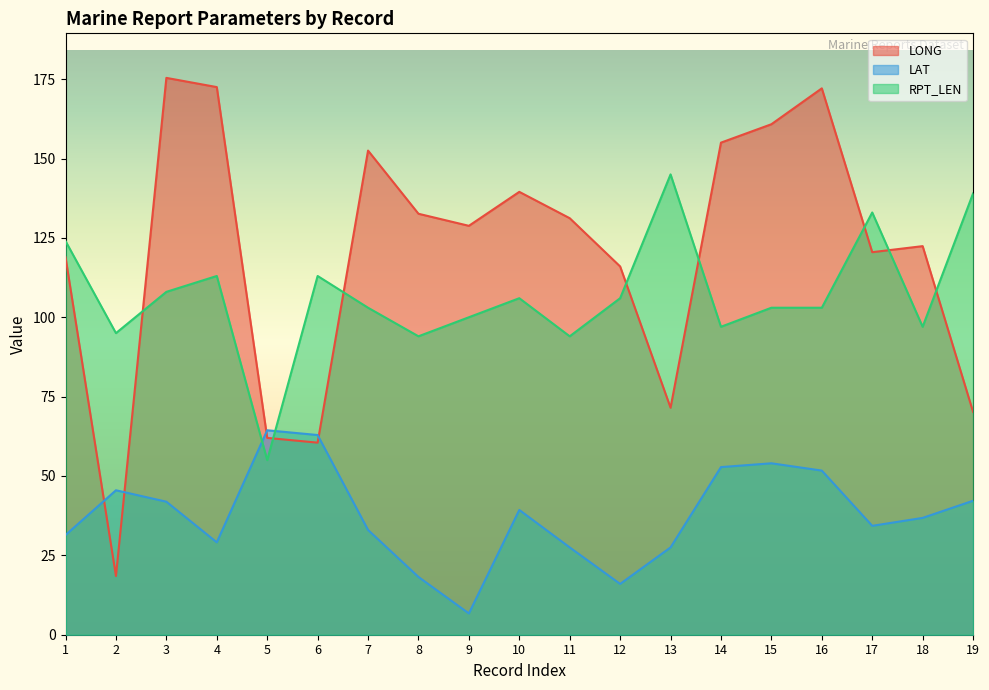

What is the difference between the second highest and second lowest values in the LONG series?

112.0